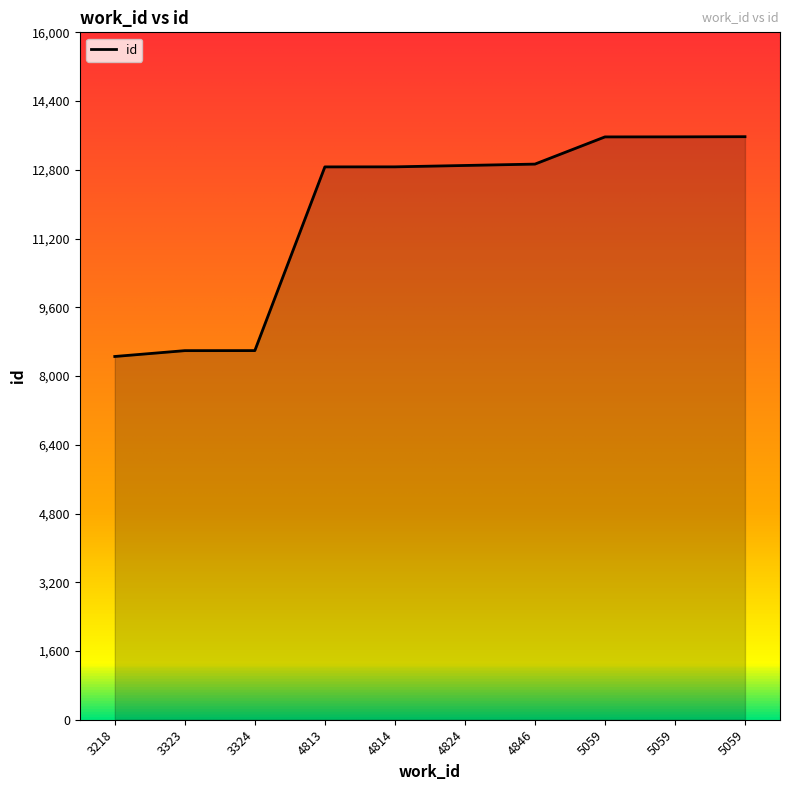

Approximately how many times larger is the value at 3323 compared to 4824?

0.7